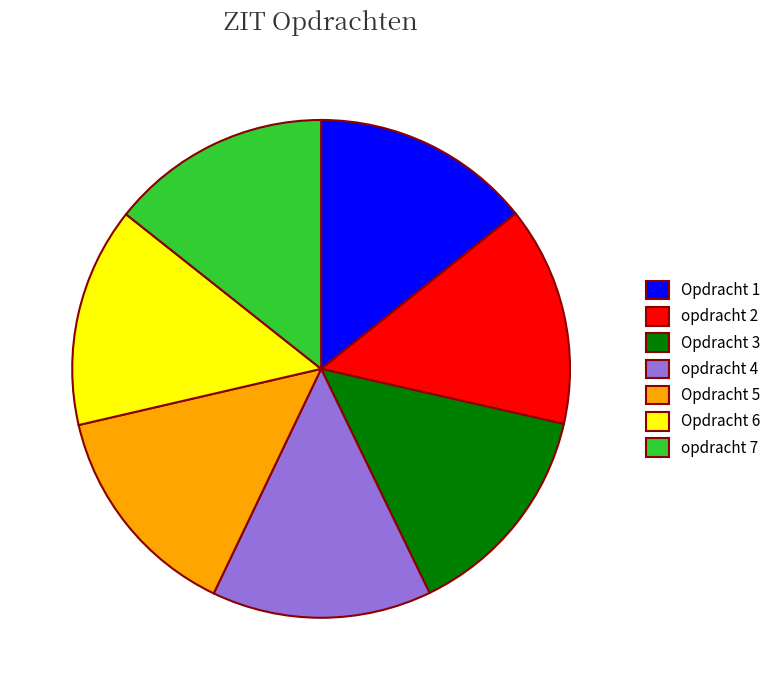

Does Opdracht 3 represent more than half of the total?

No